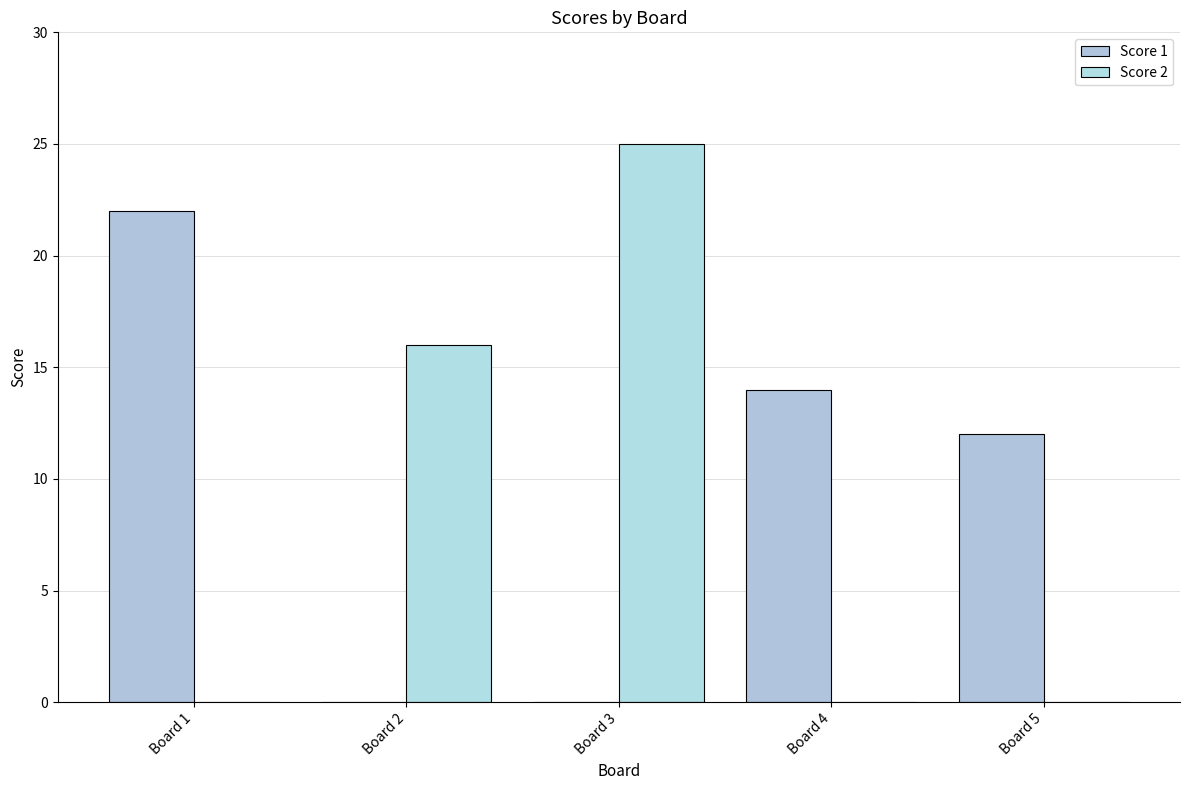

The Score 2 series shows 25 at Board 3. True or false?

True